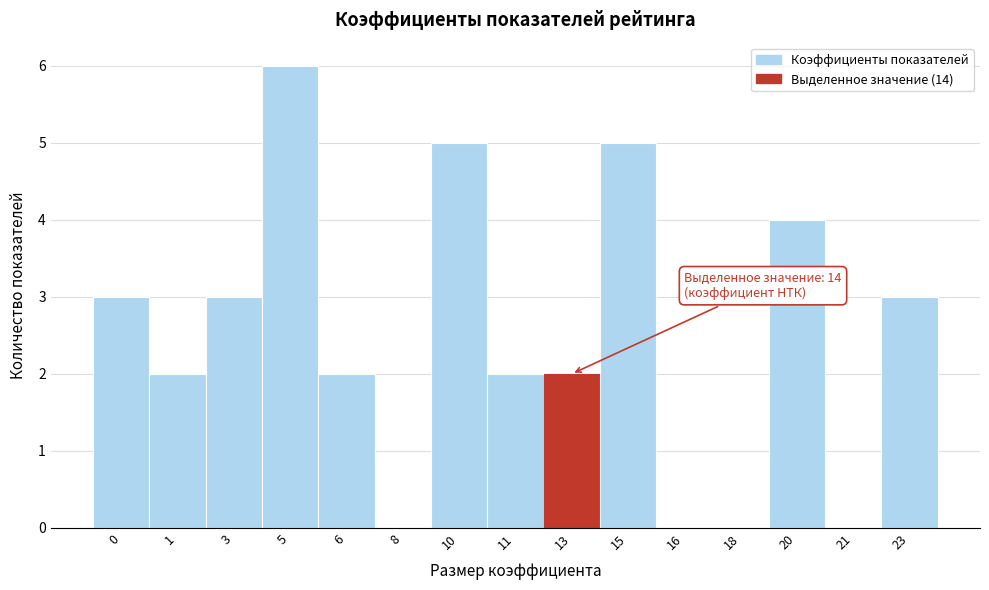

Reading left to right, what are all the values shown in this chart?

0=3	1=2	3=3	5=6	6=2	8=0	10=5	11=2	13=2	15=5	16=0	18=0	20=4	21=0	23=3